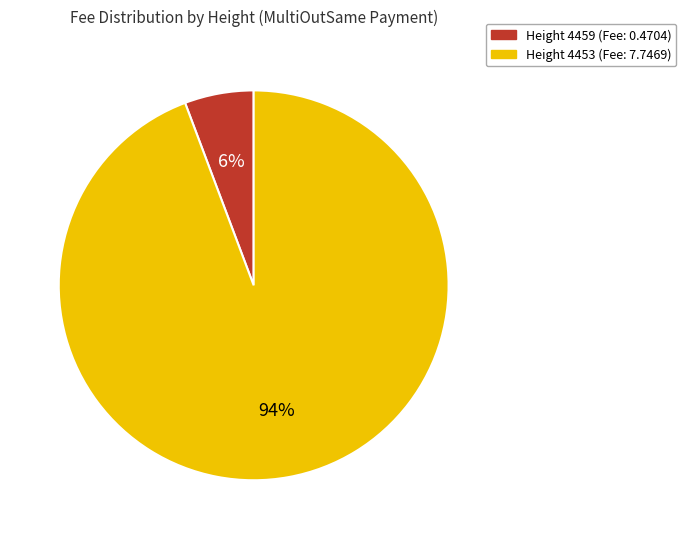

To the nearest percent, what is the average slice percentage?

50%